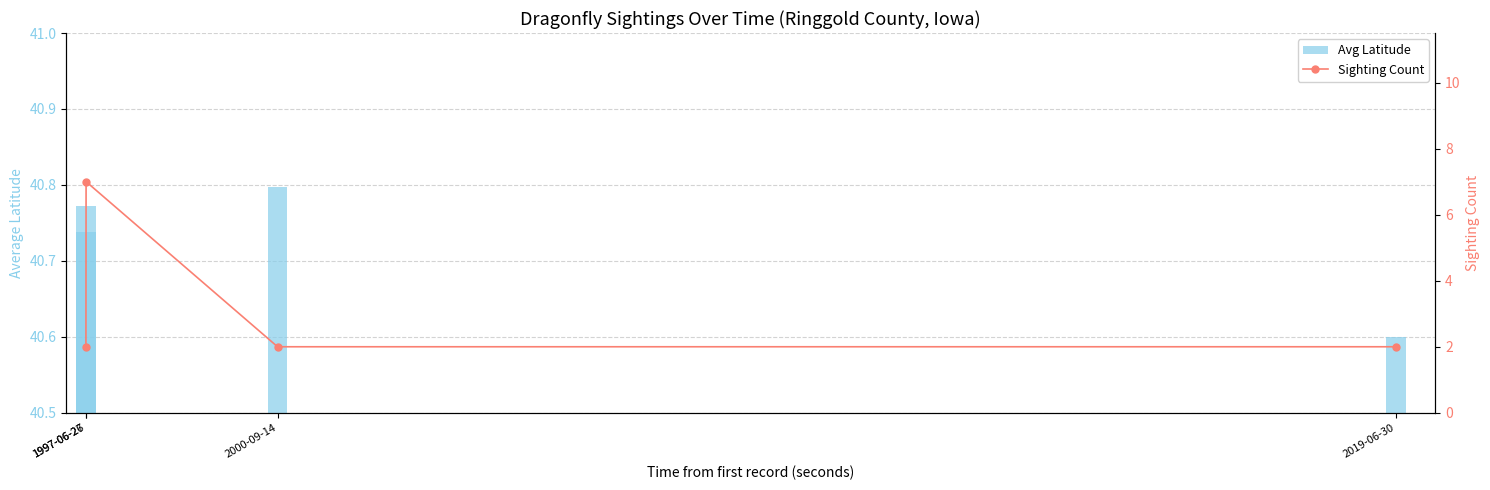

Reading right to left, what are all the values shown in this chart?

Avg Latitude: 40.6	40.8	40.8	40.7
Sighting Count: 2.0	2.0	7.0	2.0